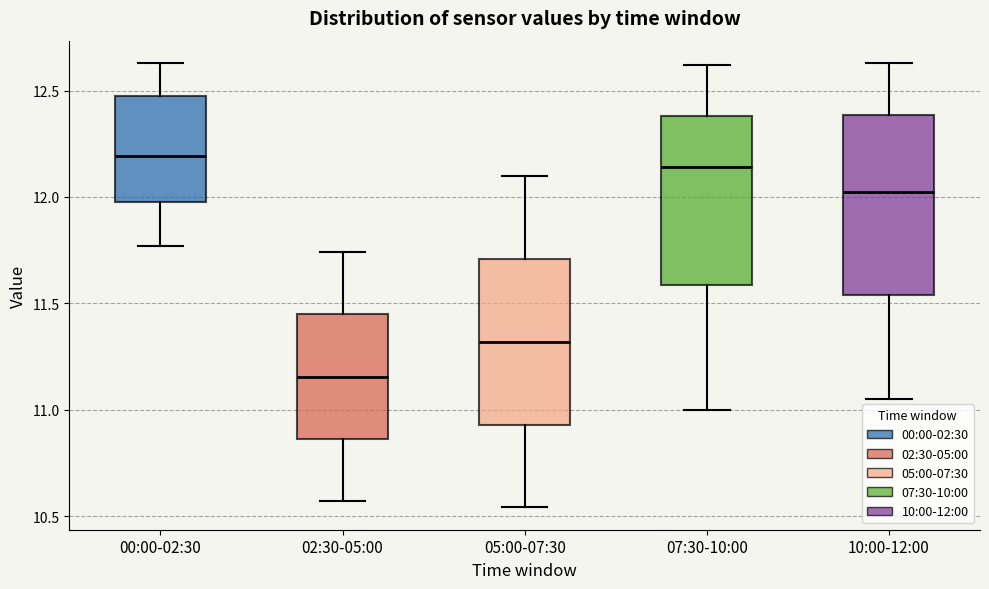

Which box has the lowest median line?

02:30-05:00